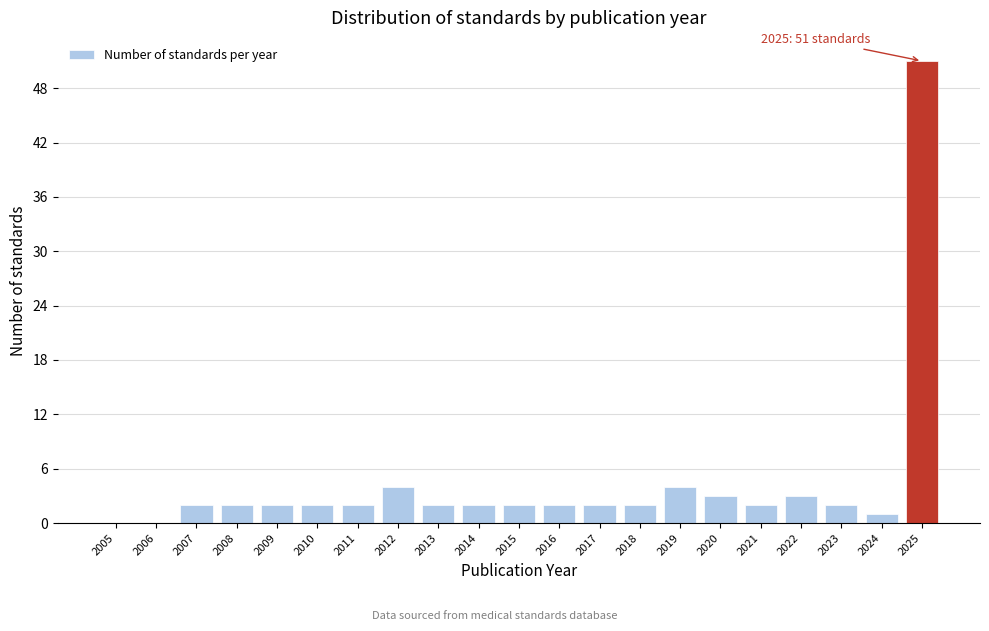

Reading left to right, transcribe all the data shown in this chart.

2005=0	2006=0	2007=2	2008=2	2009=2	2010=2	2011=2	2012=4	2013=2	2014=2	2015=2	2016=2	2017=2	2018=2	2019=4	2020=3	2021=2	2022=3	2023=2	2024=1	2025=51